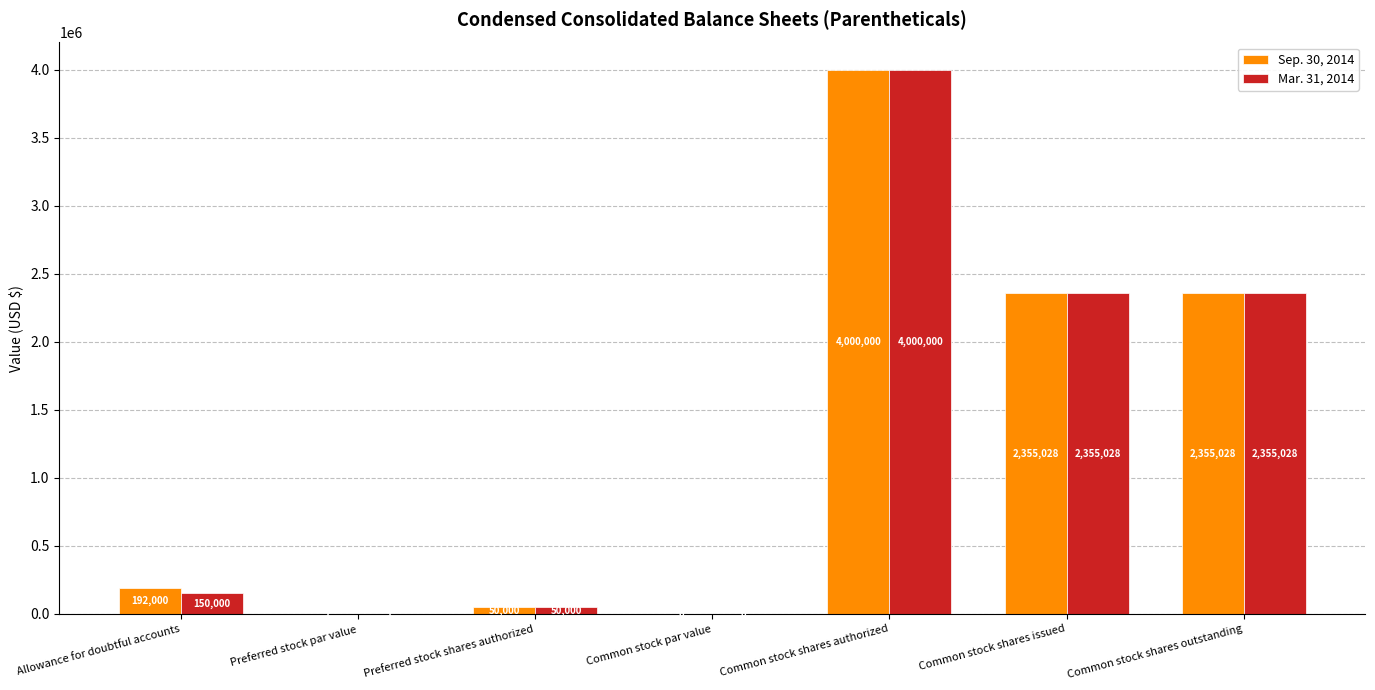

The value of Mar. 31, 2014 at Preferred stock par value is 1.0. True or false?

True